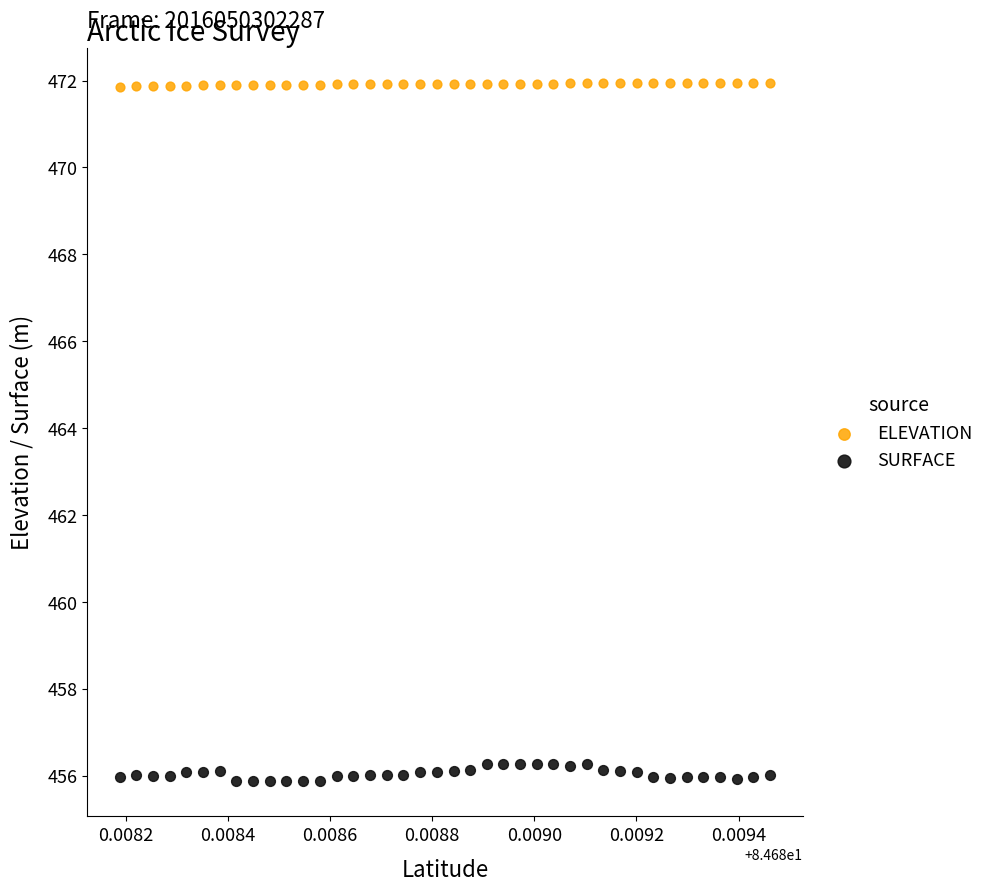

Which series has the widest spread of Y values?

SURFACE